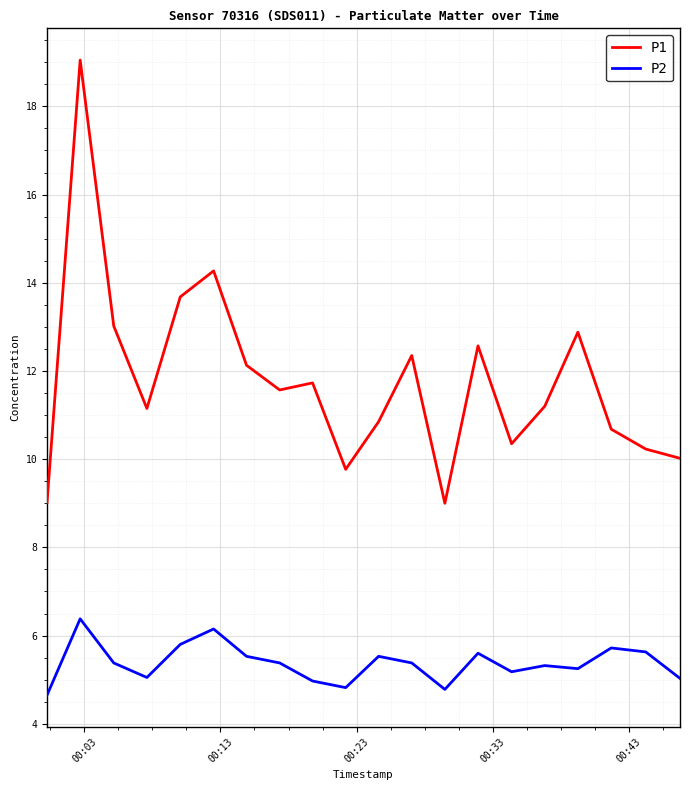

Which series has the largest range (max minus min)?

P1